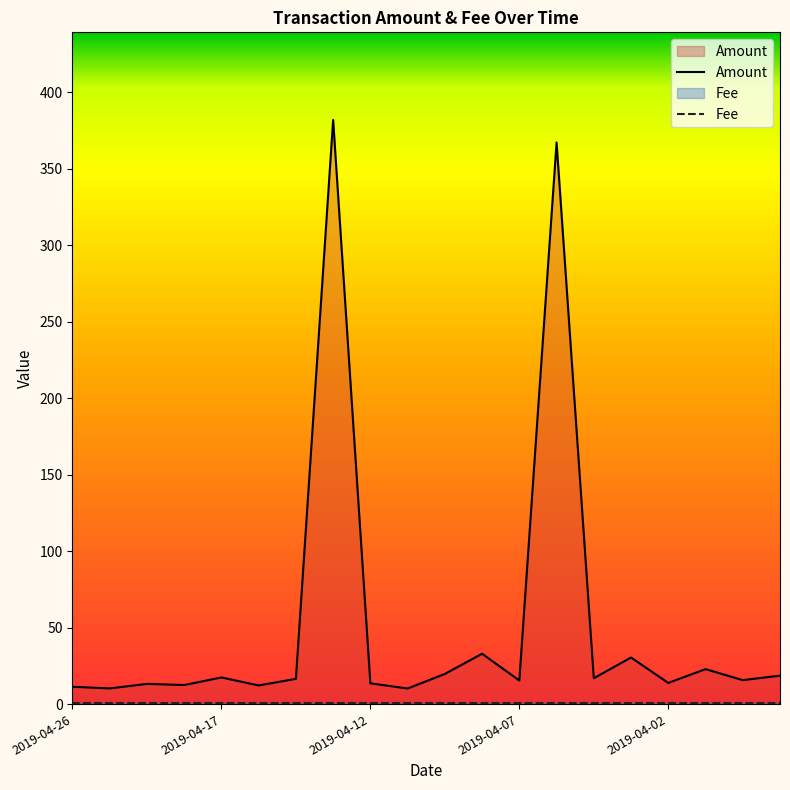

Is it true that the value at 2019-04-26 is 11.4?

True